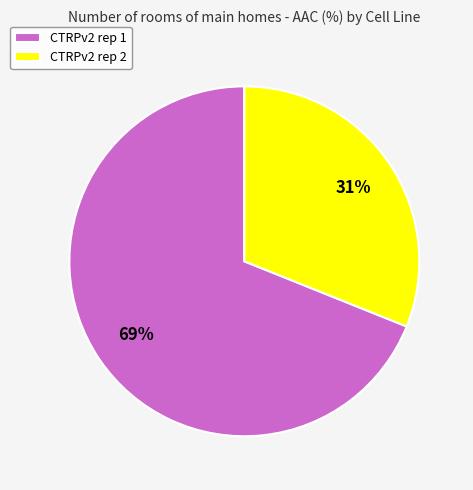

Which category accounts for the majority?

CTRPv2 rep 1